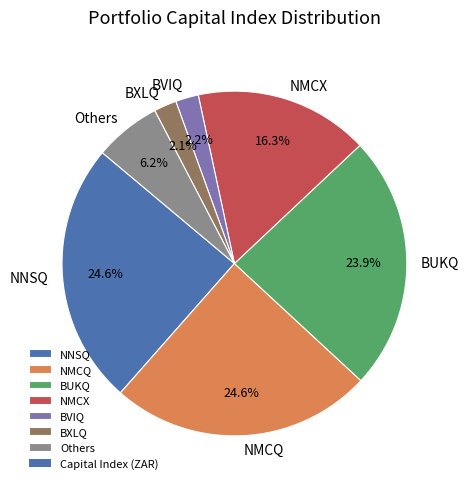

Is it true that BVIQ is 10% of the pie?

False